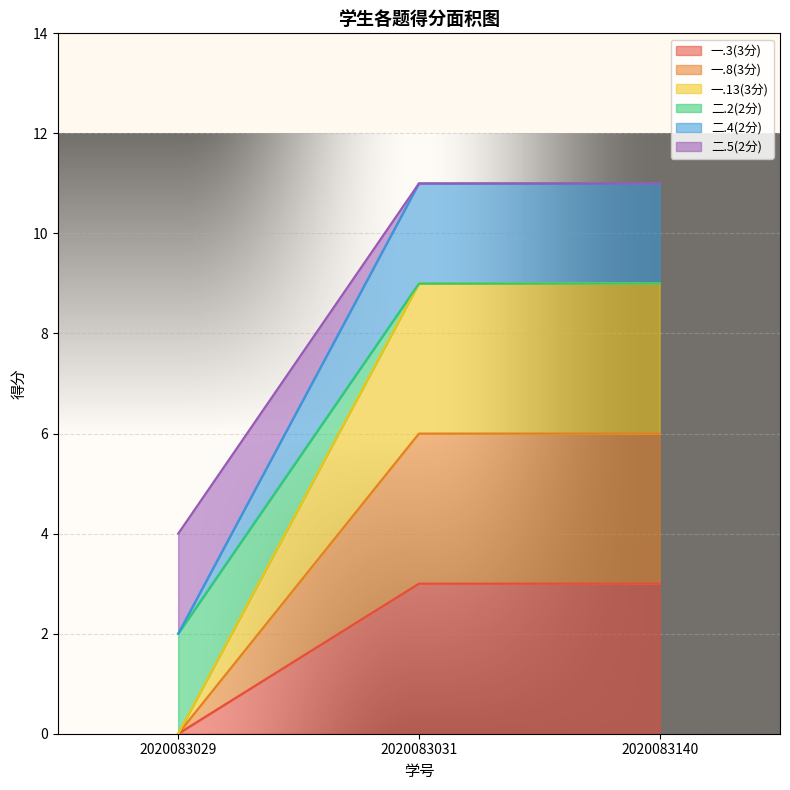

The value of 一.8(3分) at 2020083031 is 6. True or false?

True